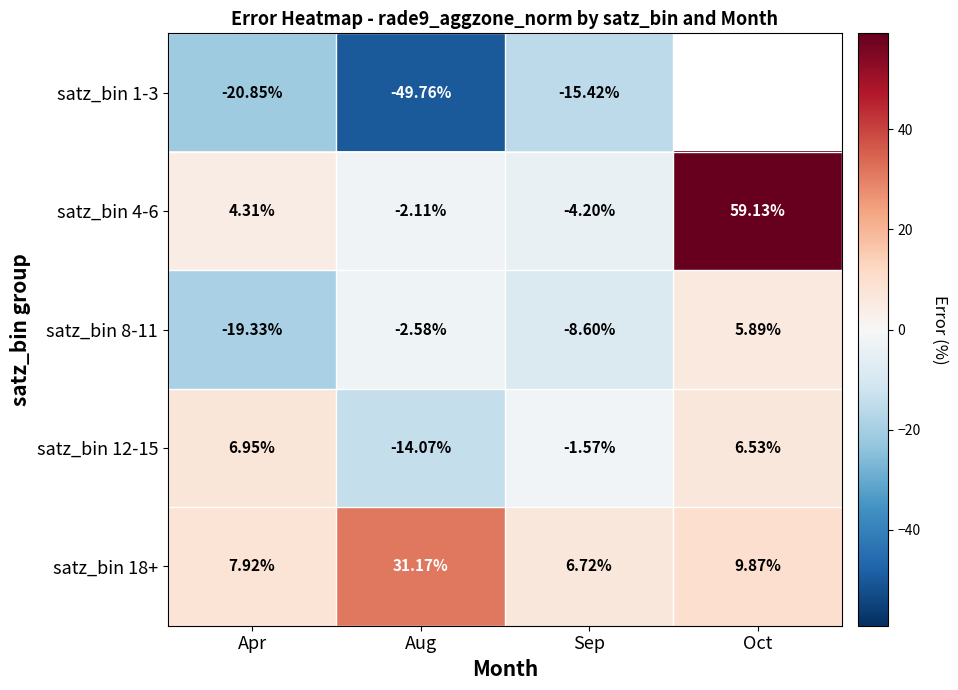

Which category has the lowest value in the satz_bin 12-15 series?

Aug